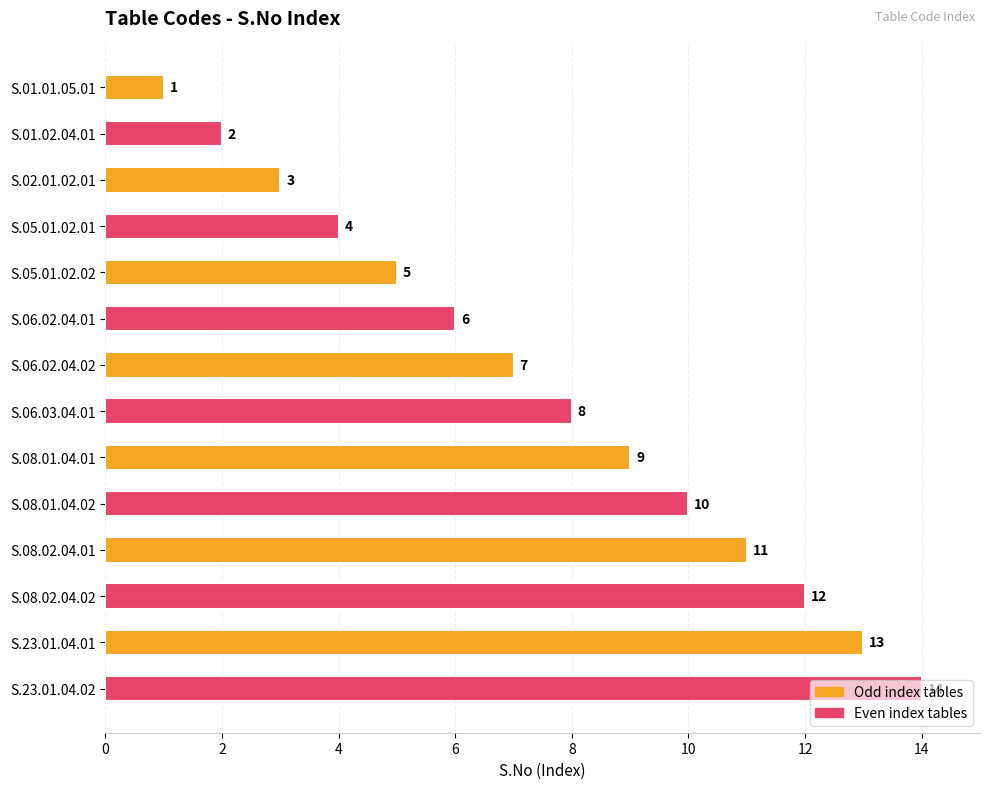

True or false: the data shows 12 at S.08.02.04.02.

True